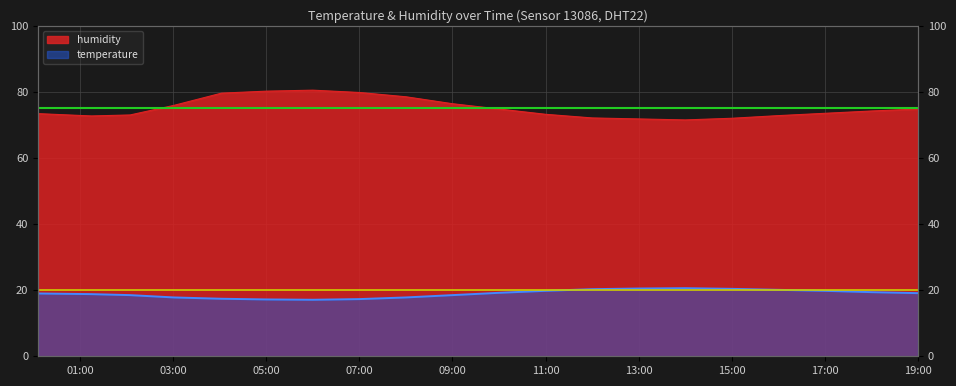

What is the label of the 2nd point from the right?

18:00